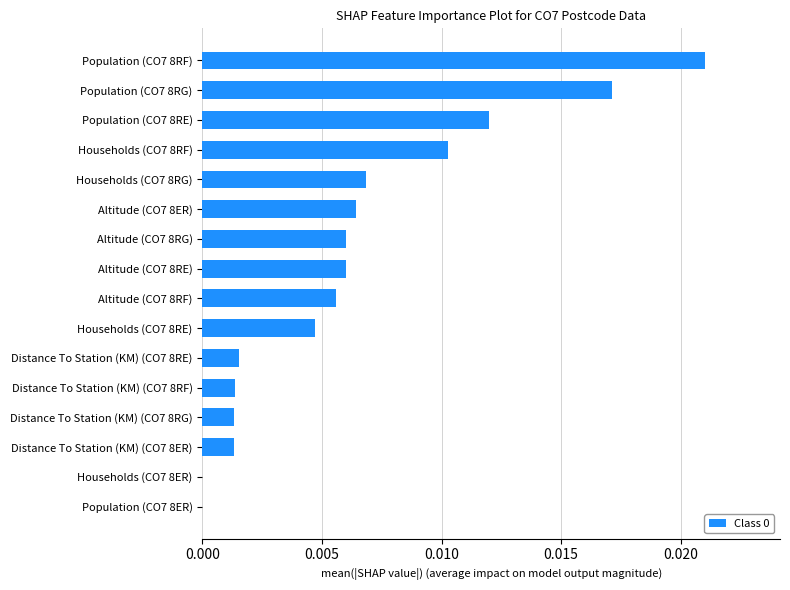

Count the number of categories in the chart.

16